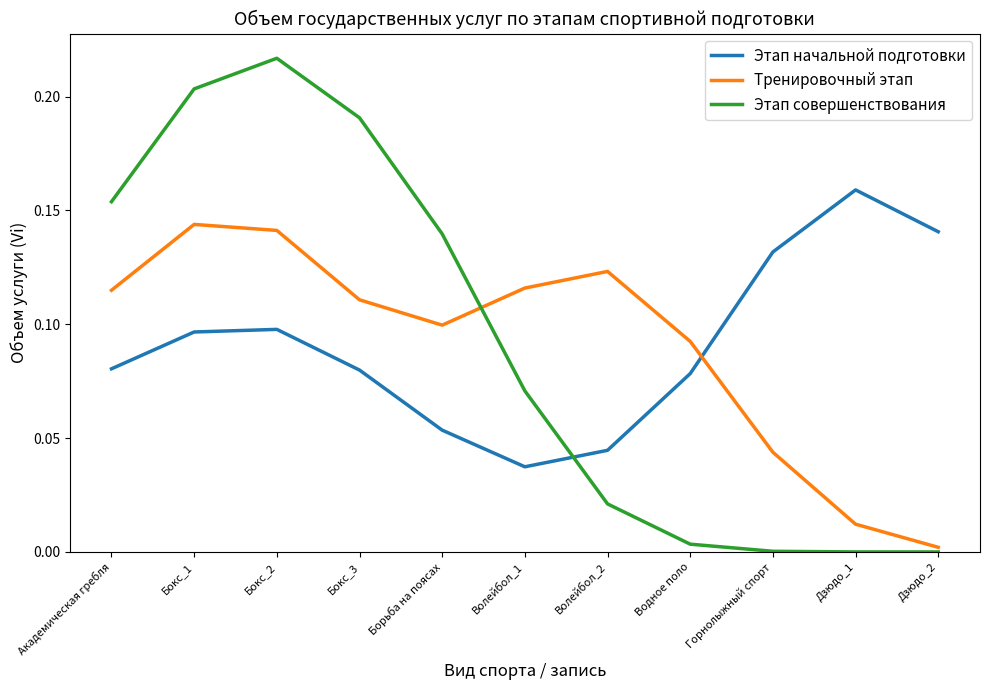

In Тренировочный этап, how many points are higher than both neighbors (excluding endpoints)?

2